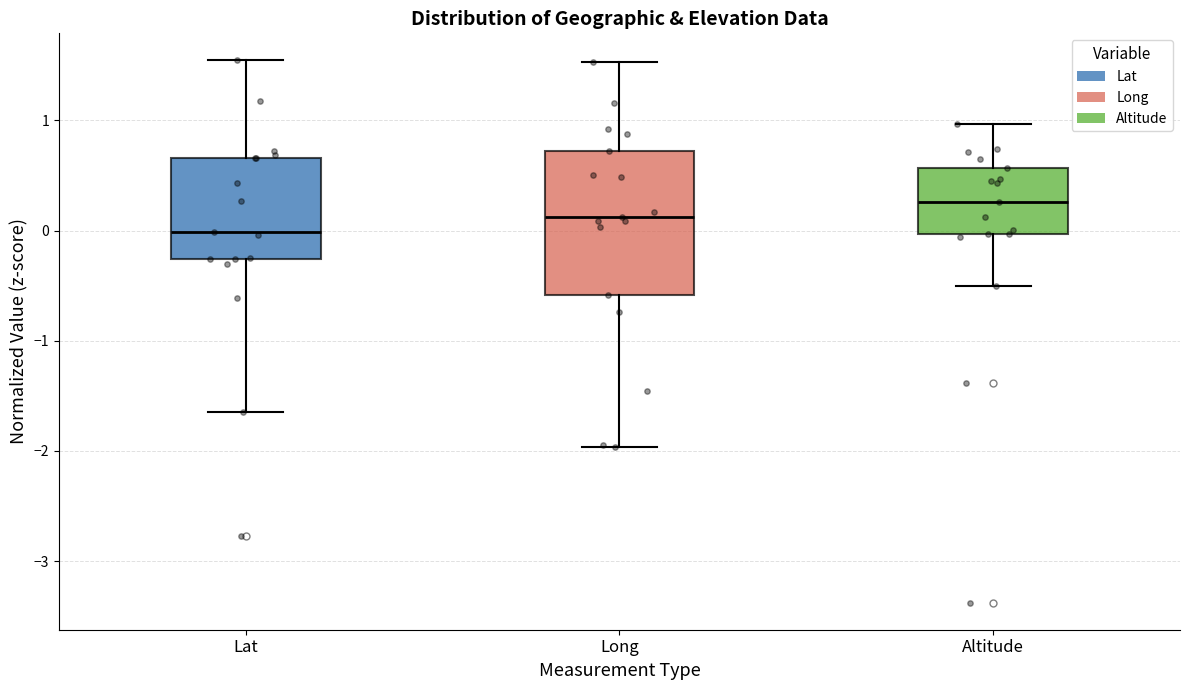

Which box has the lowest median line?

Lat